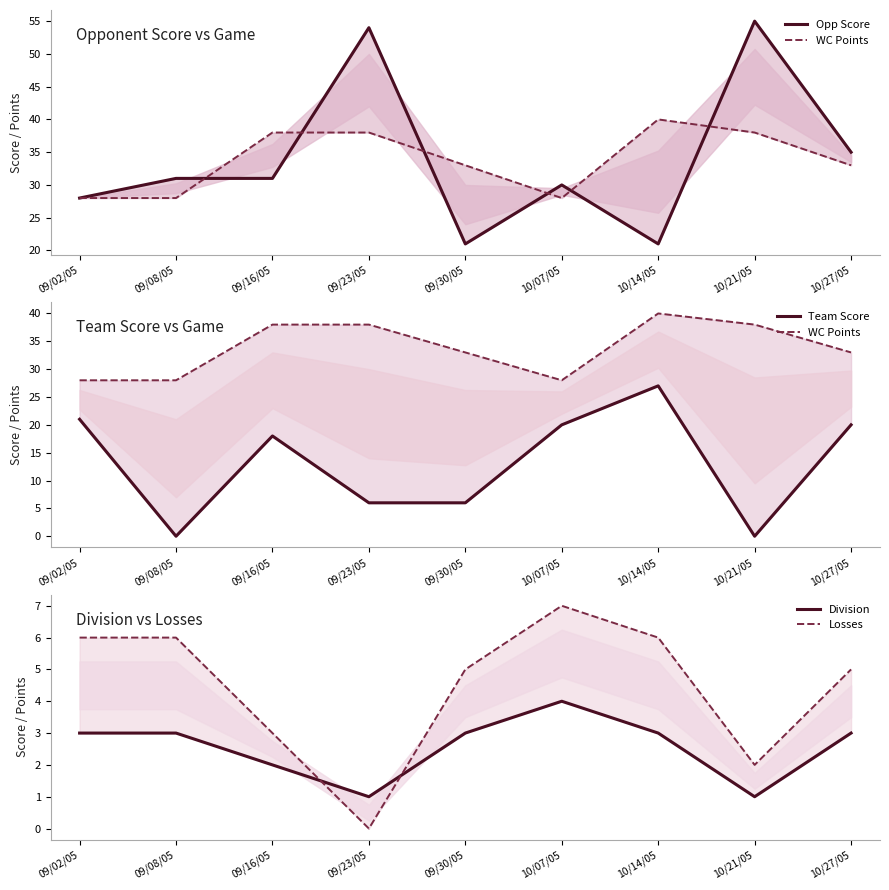

Where is the first local maximum for Team Score?

09/16/05